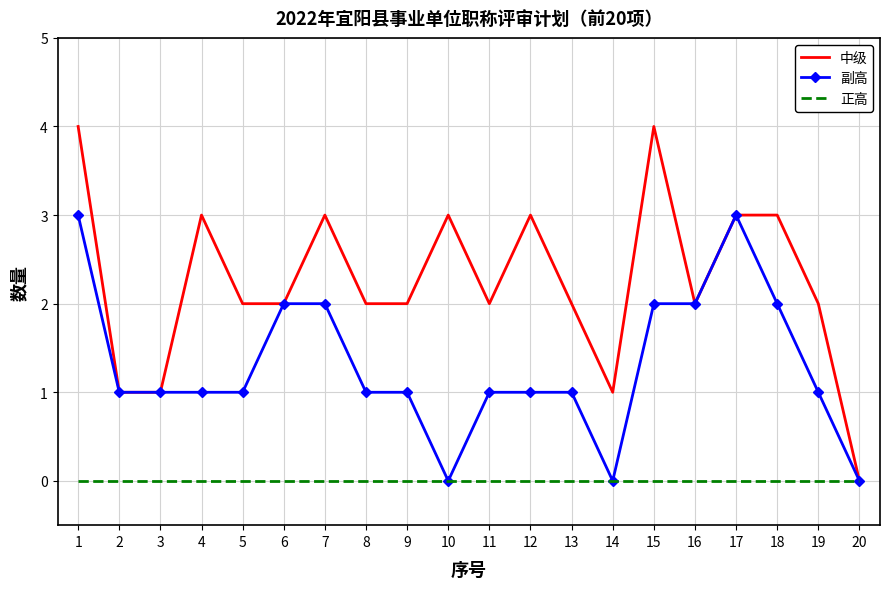

Count the number of categories in the chart.

20